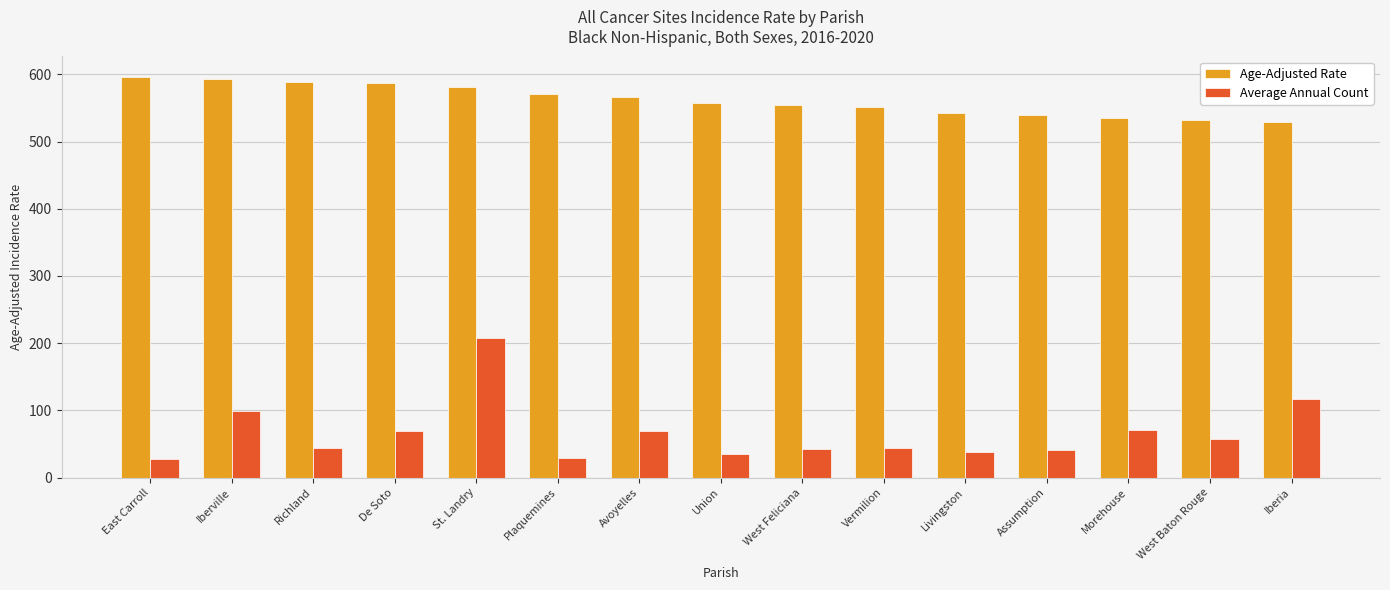

What is the highest value of the Average Annual Count series?

208.0